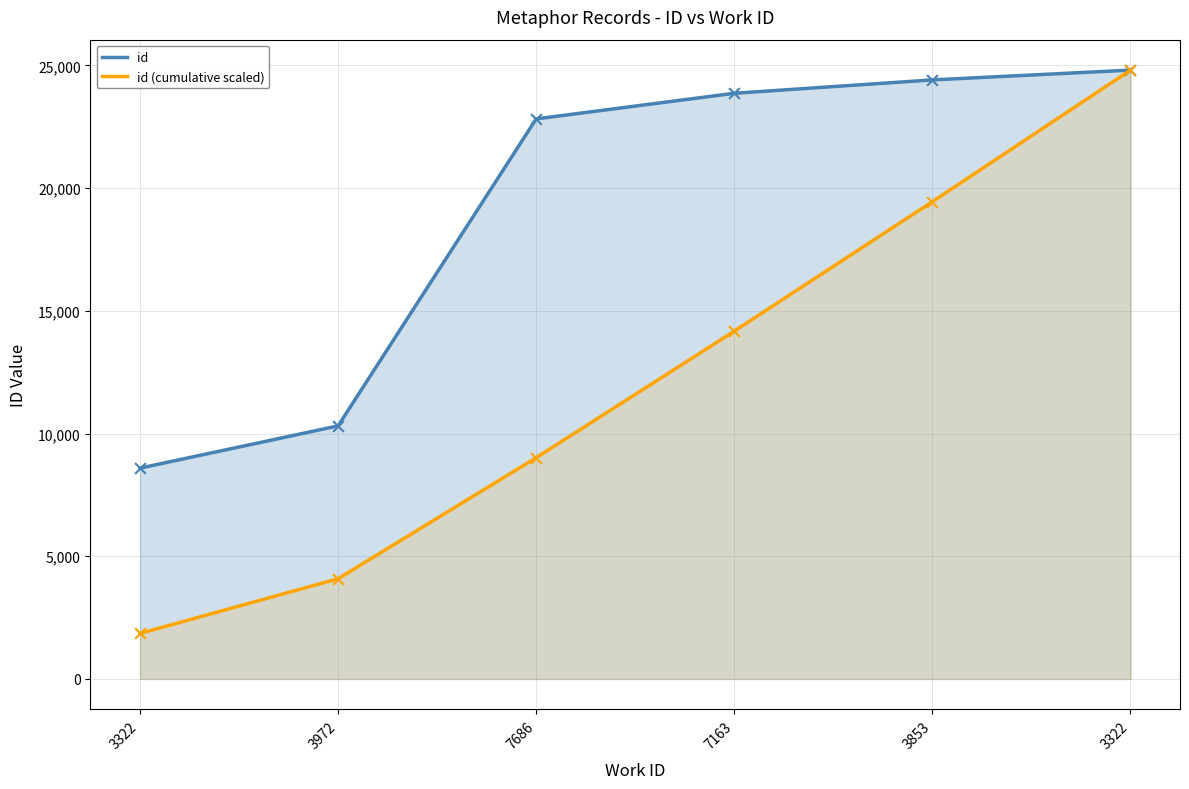

At which category is the sum across all series the highest?

3322